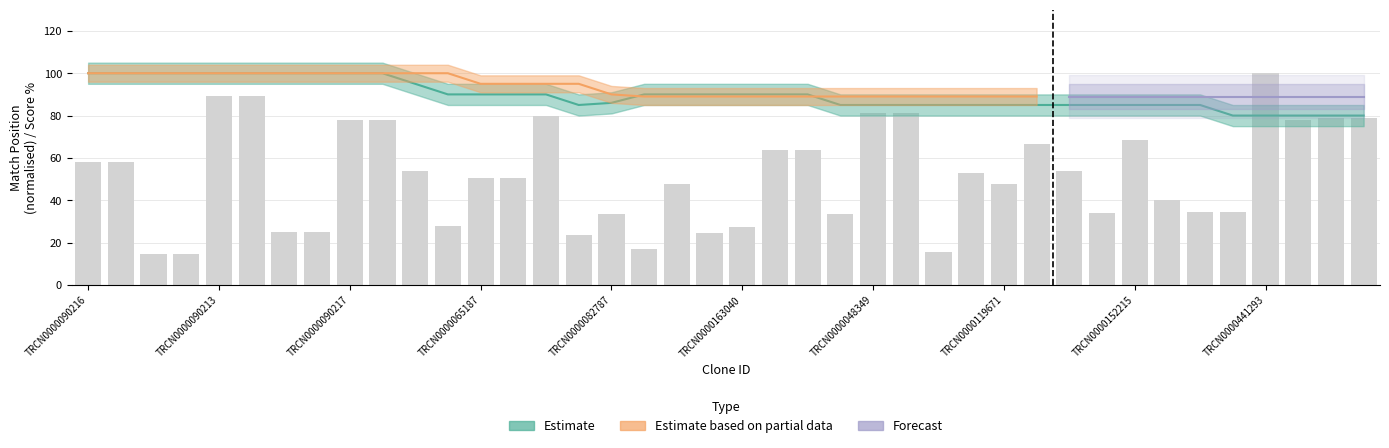

True or false: Match % has a value of 85.0 at TRCN0000306433.

True